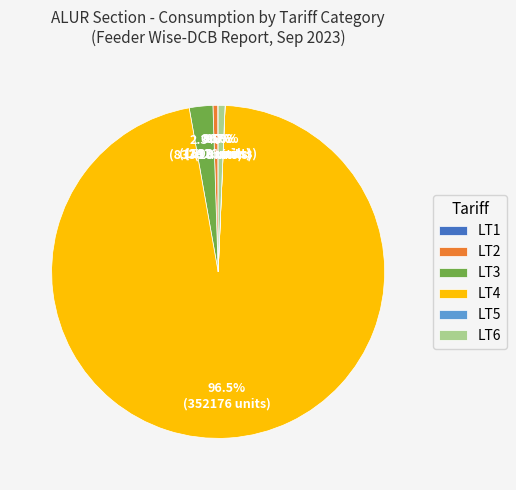

Which slice is the largest?

LT4